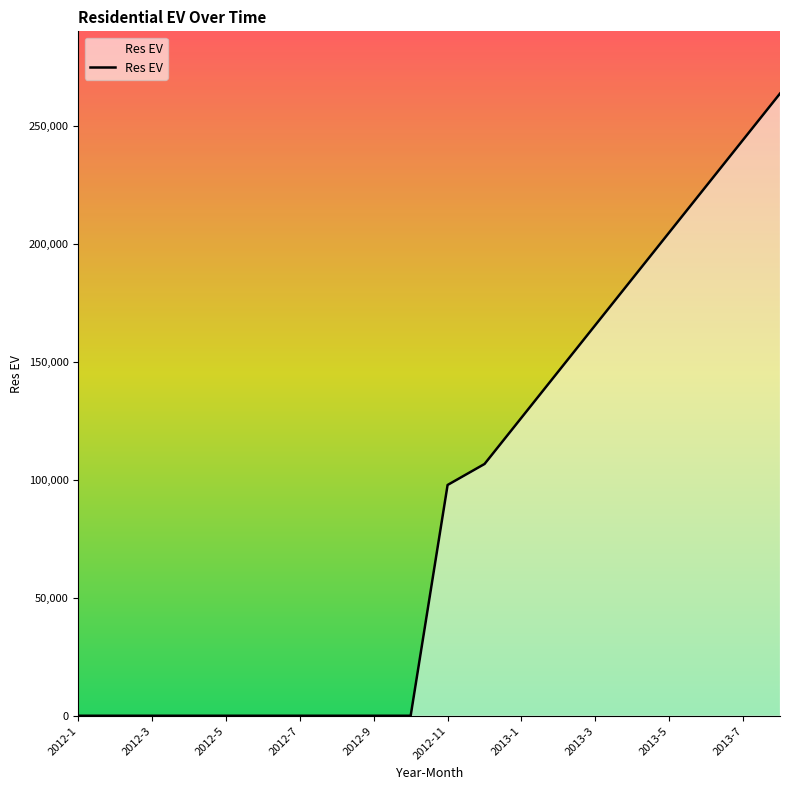

What is the difference between the maximum and minimum values?

263786